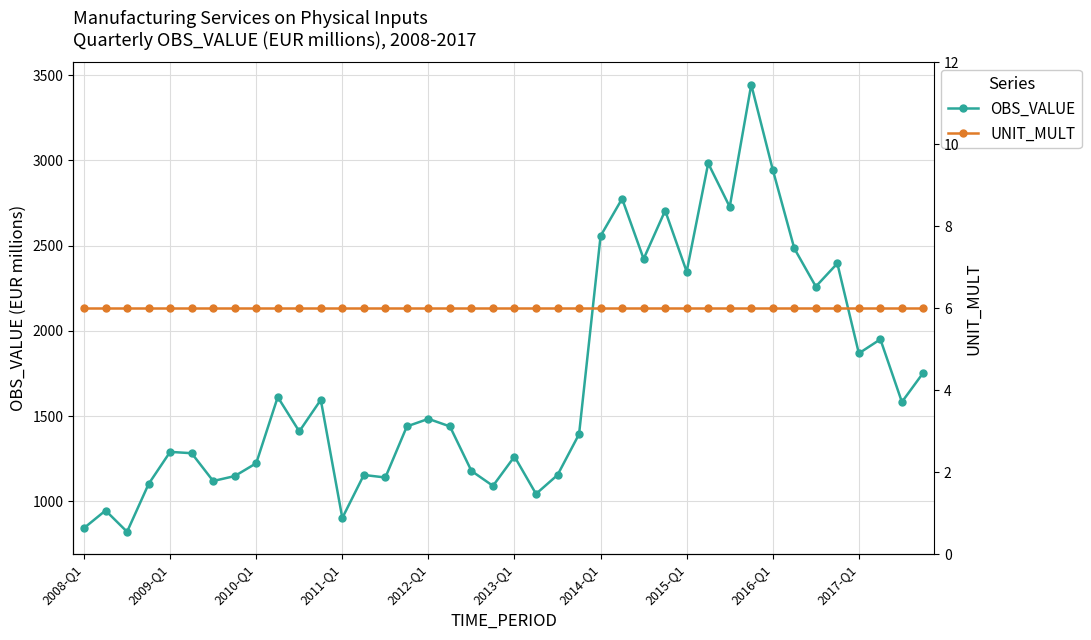

The OBS_VALUE series shows 319.3 at 2014-Q1. True or false?

False